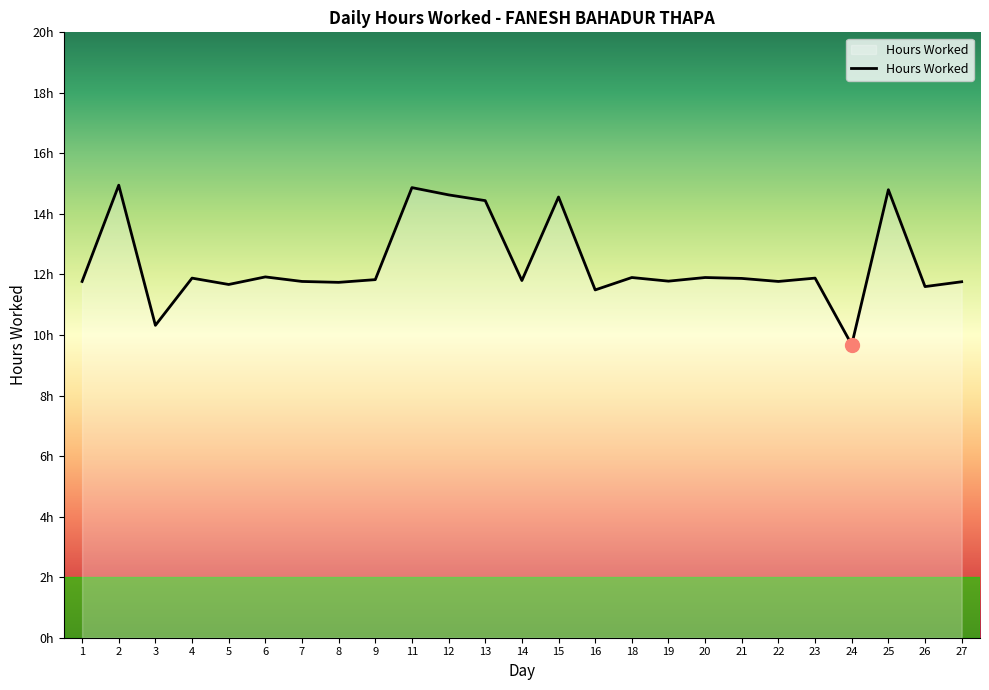

The value at 14 is 5.7. True or false?

False